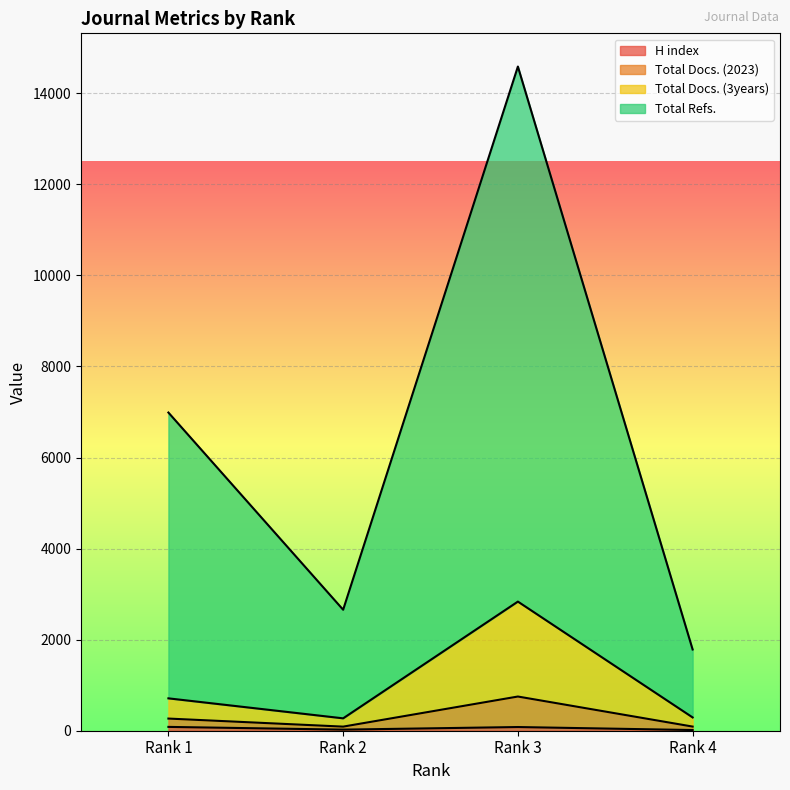

What is the minimum value shown in the chart?

15